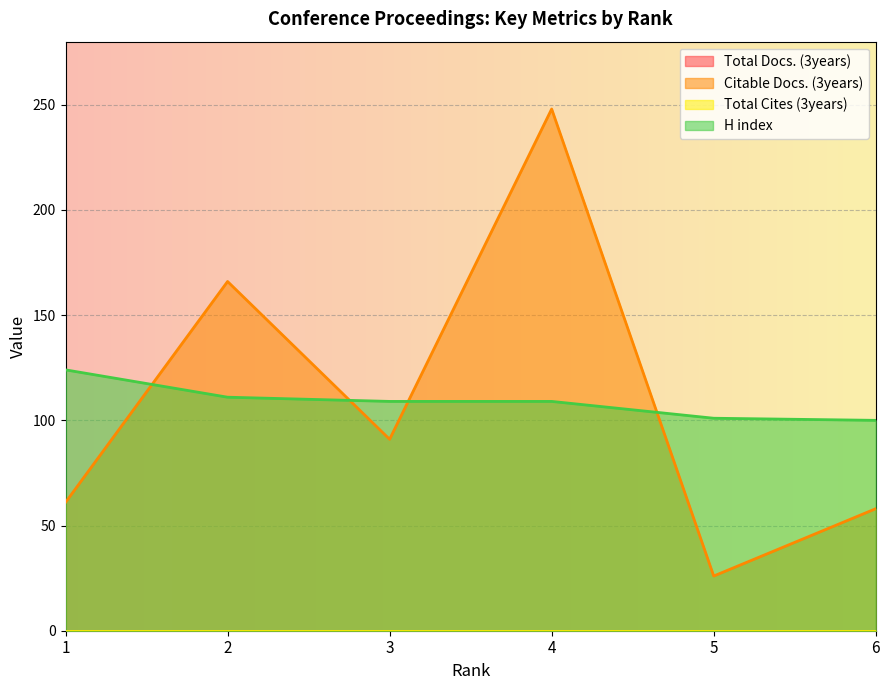

What value does the Citable Docs. (3years) series have at 3, to the nearest 5?

90